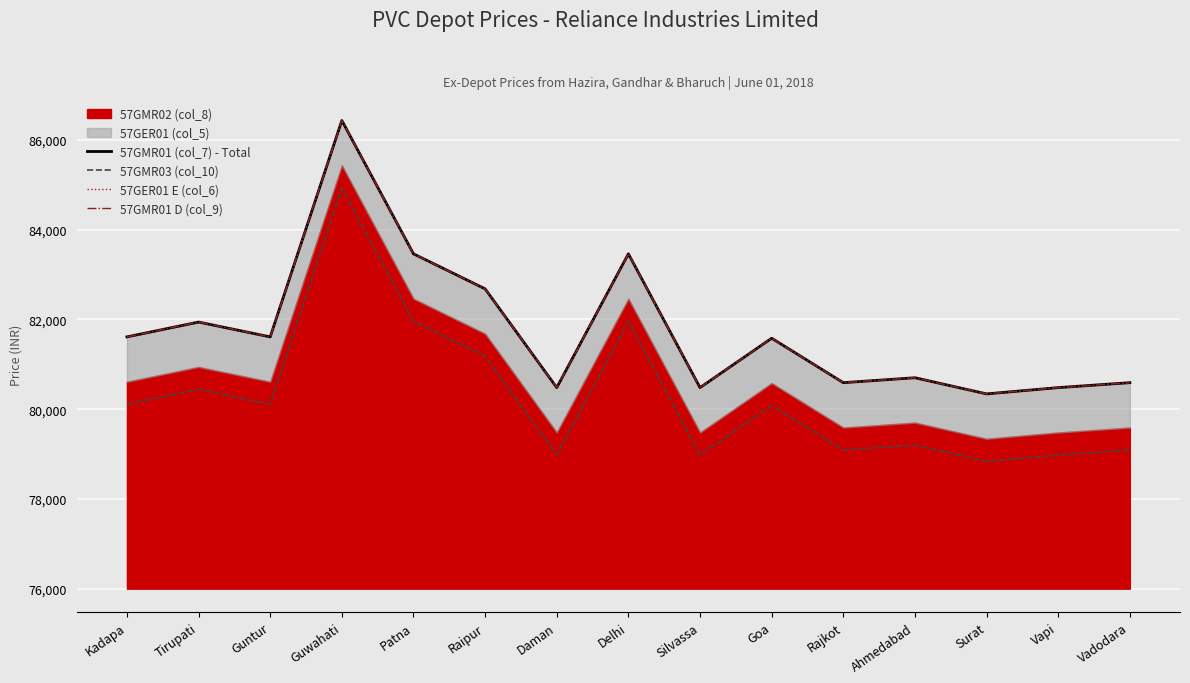

What value does the 57GMR01 D (col_9) series have at Silvassa, to the nearest 100?

4500